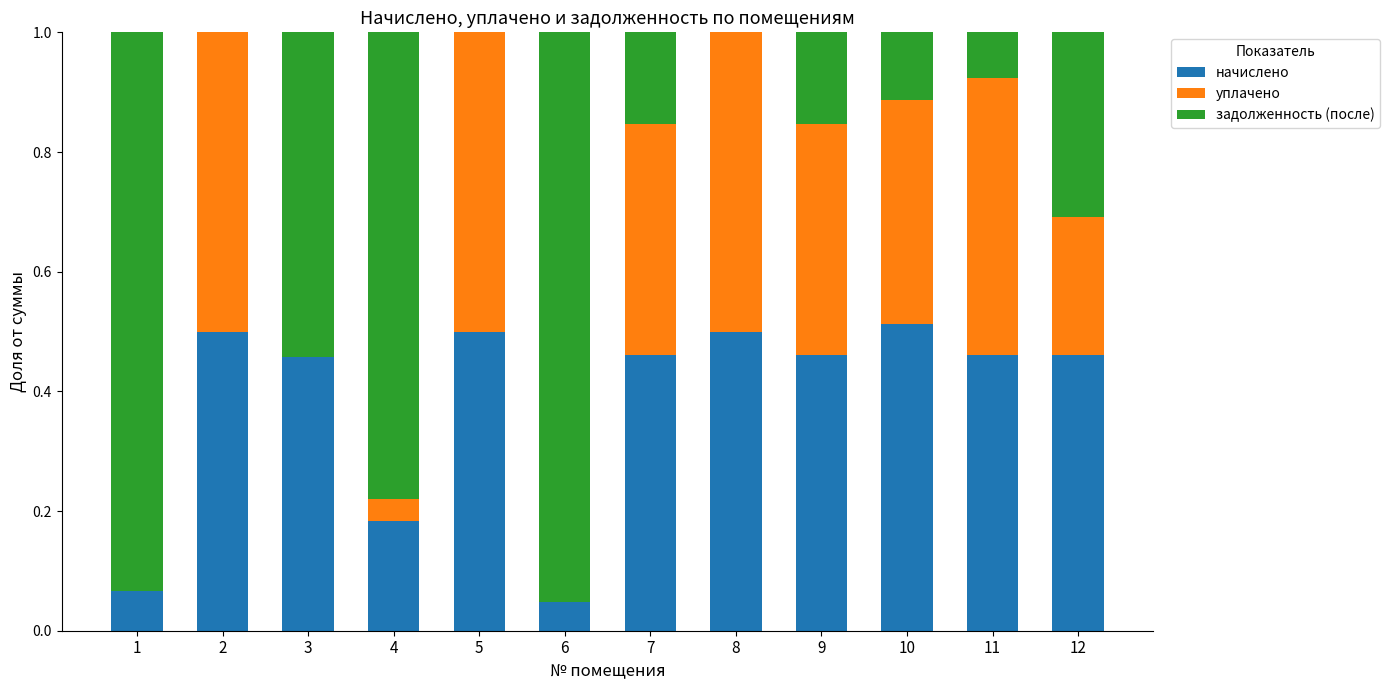

What is the sum of all начислено values?

4.6